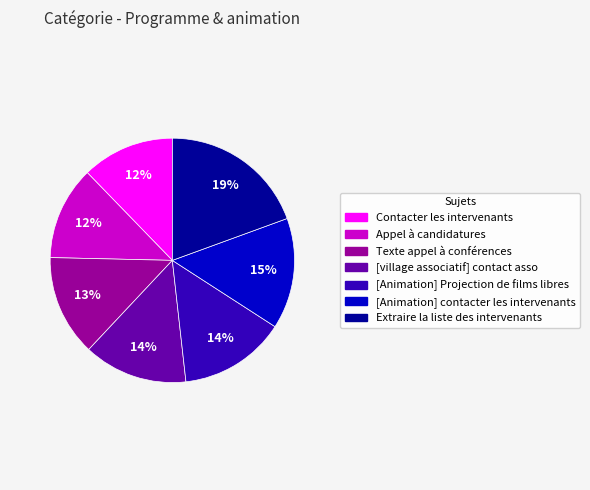

Which category has the biggest portion of the pie?

Extraire la liste des intervenants